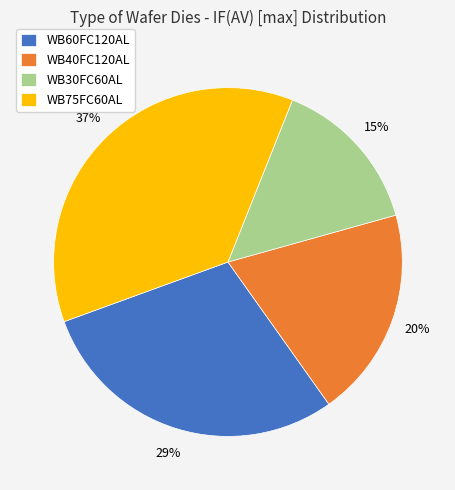

Between WB60FC120AL and WB40FC120AL, which is larger?

WB60FC120AL